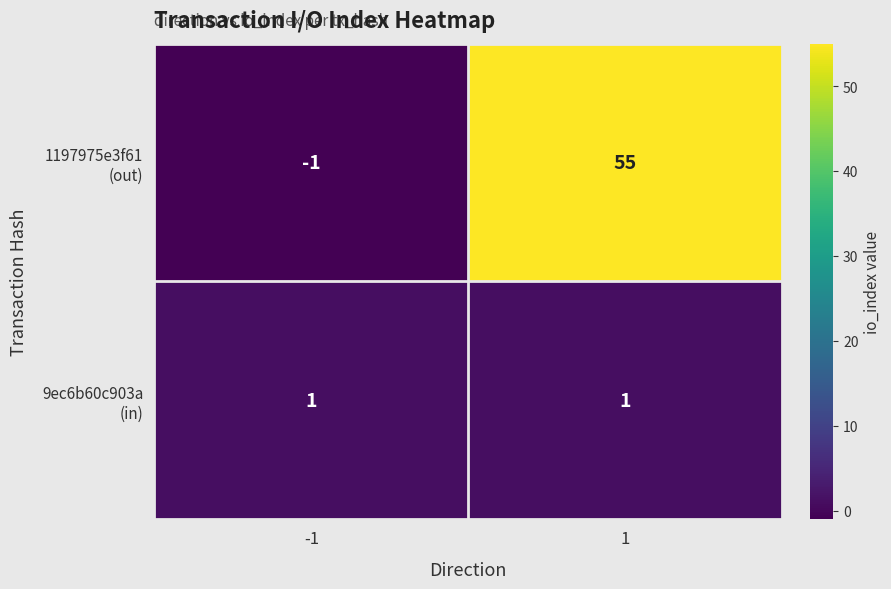

What is the total value across all series at 1?

56